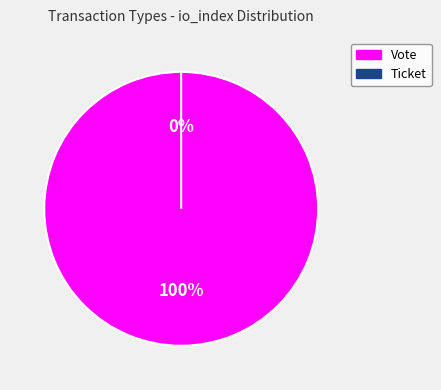

Rank the categories by value from lowest to highest.

Ticket, Vote